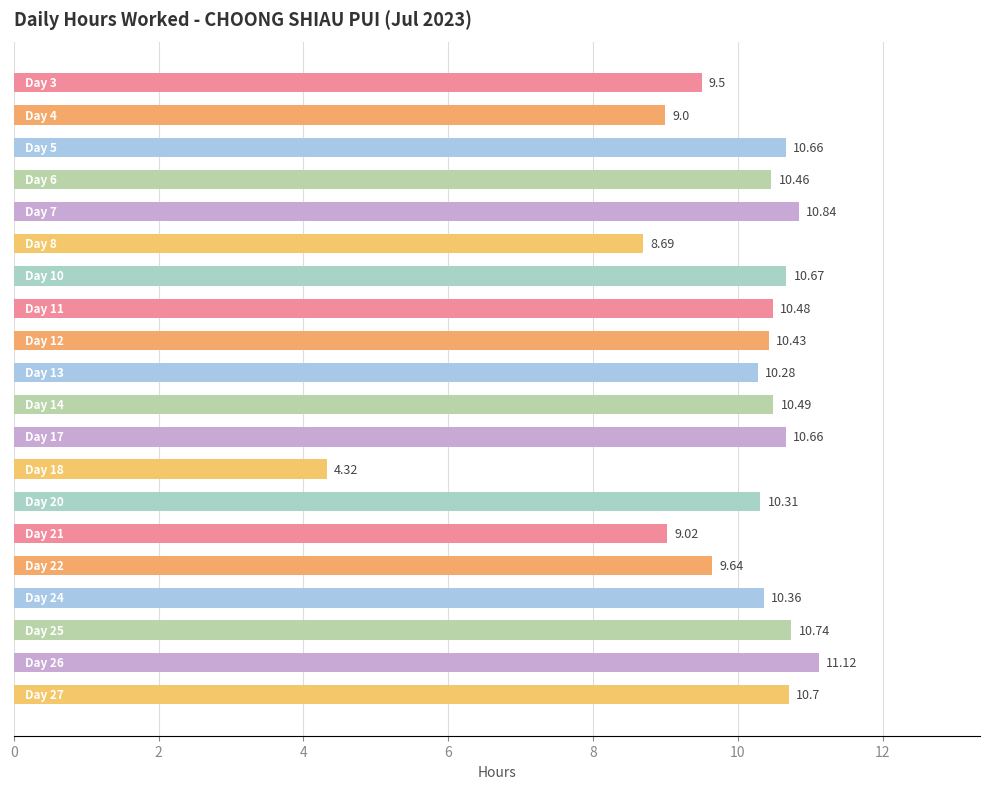

What is the difference between the second highest and minimum values?

6.5